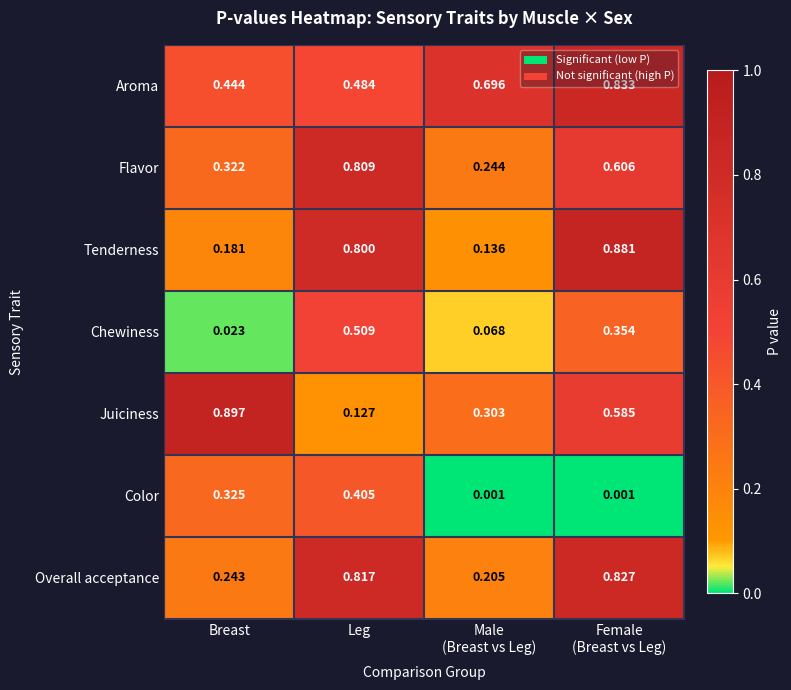

List the series in order of their peak value, highest first.

Juiciness, Tenderness, Aroma, Overall acceptance, Flavor, Chewiness, Color